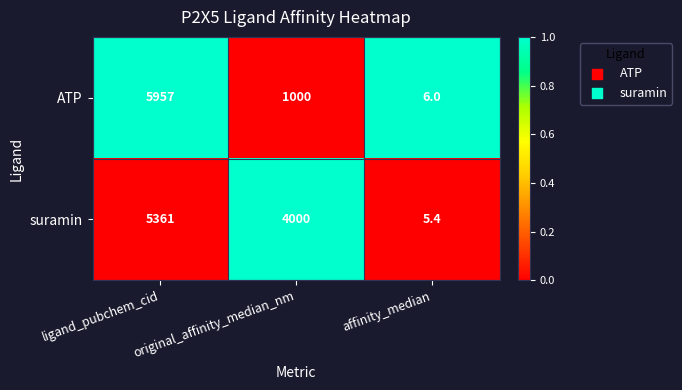

Which series changed the most between ligand_pubchem_cid and original_affinity_median_nm?

ATP